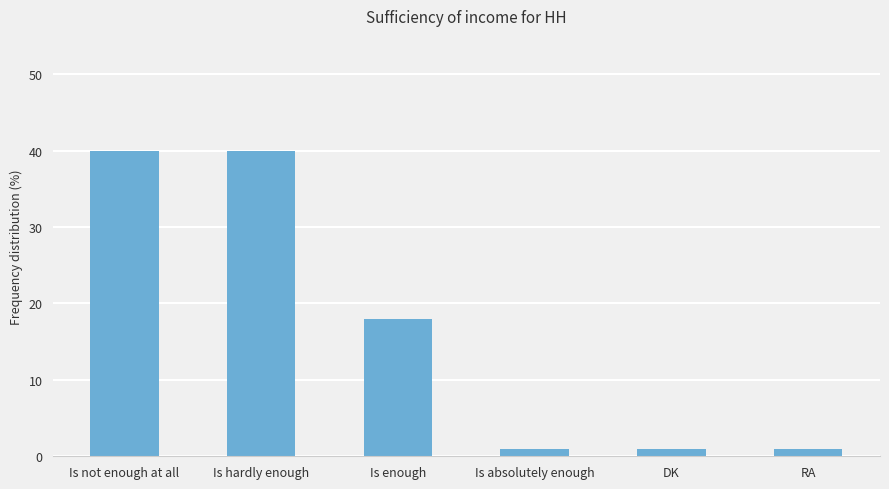

What is the smallest value displayed?

1